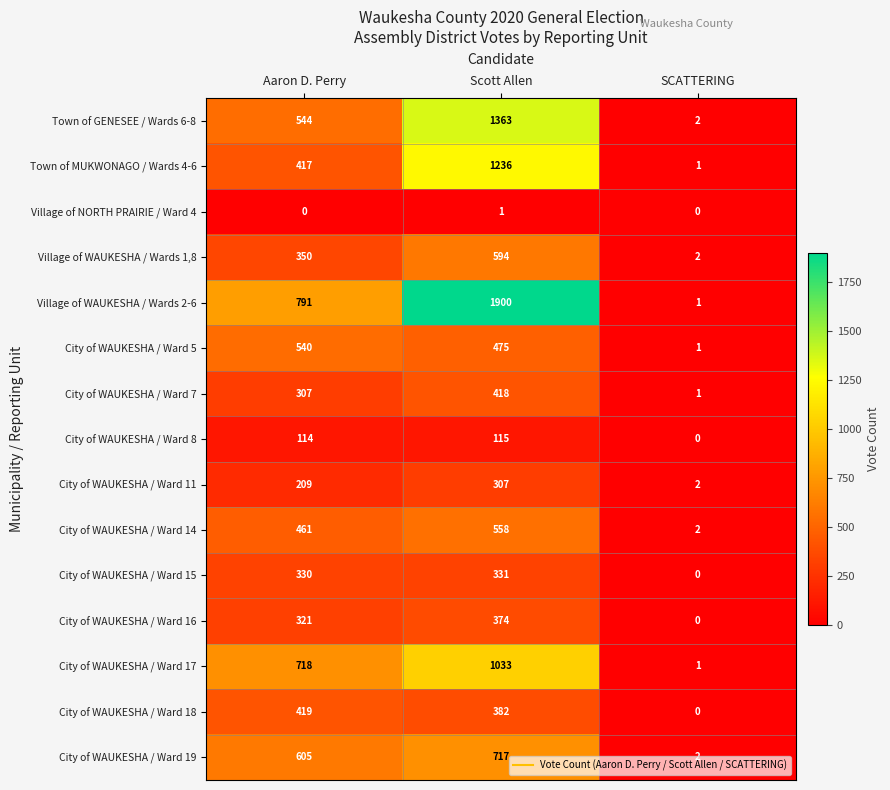

At Scott Allen, list the series in order from largest to smallest.

Village of WAUKESHA / Wards 2-6, Town of GENESEE / Wards 6-8, Town of MUKWONAGO / Wards 4-6, City of WAUKESHA / Ward 17, City of WAUKESHA / Ward 19, Village of WAUKESHA / Wards 1,8, City of WAUKESHA / Ward 14, City of WAUKESHA / Ward 5, City of WAUKESHA / Ward 7, City of WAUKESHA / Ward 18, City of WAUKESHA / Ward 16, City of WAUKESHA / Ward 15, City of WAUKESHA / Ward 11, City of WAUKESHA / Ward 8, Village of NORTH PRAIRIE / Ward 4